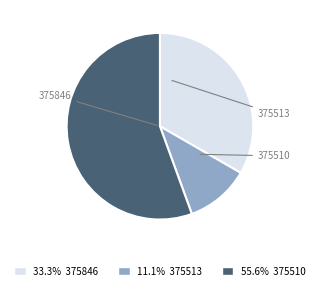

To the nearest percent, what is the average slice percentage?

33%